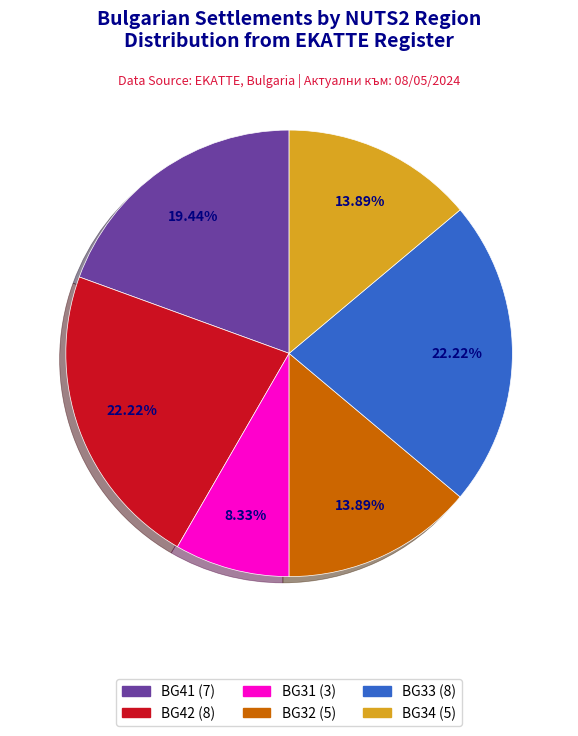

Is there any slice that represents more than half of the pie?

No